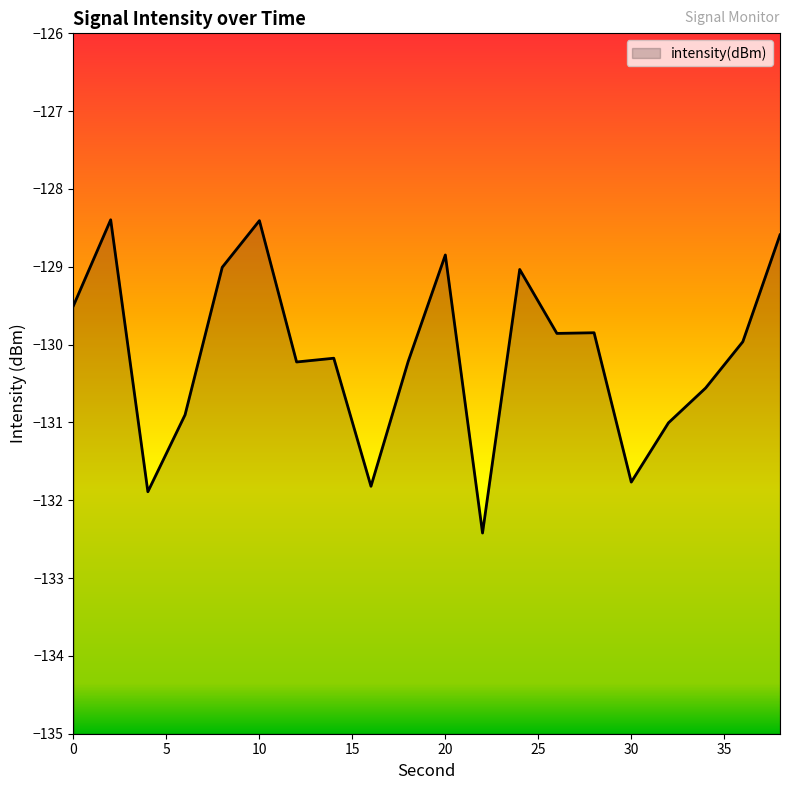

The value at 24 is -85.7. True or false?

False